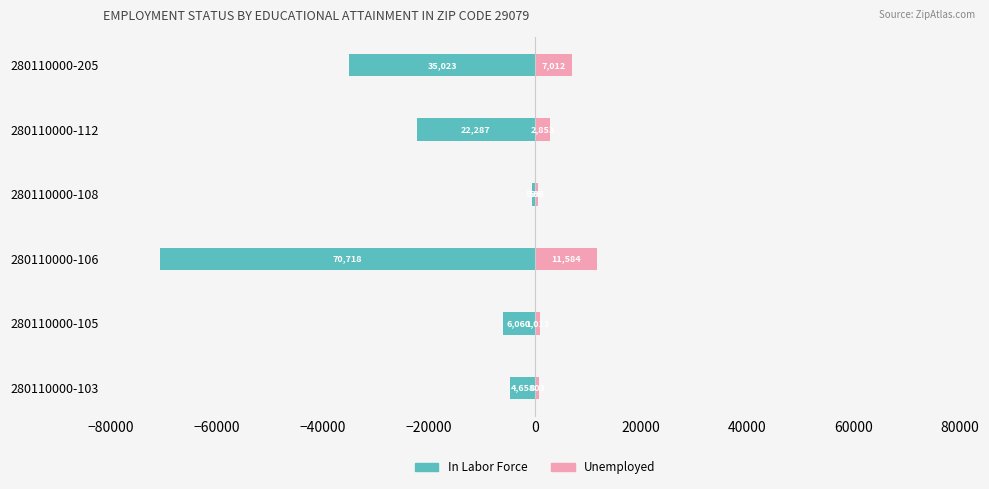

At 280110000-108, list the series in order from largest to smallest.

Unemployed, In Labor Force